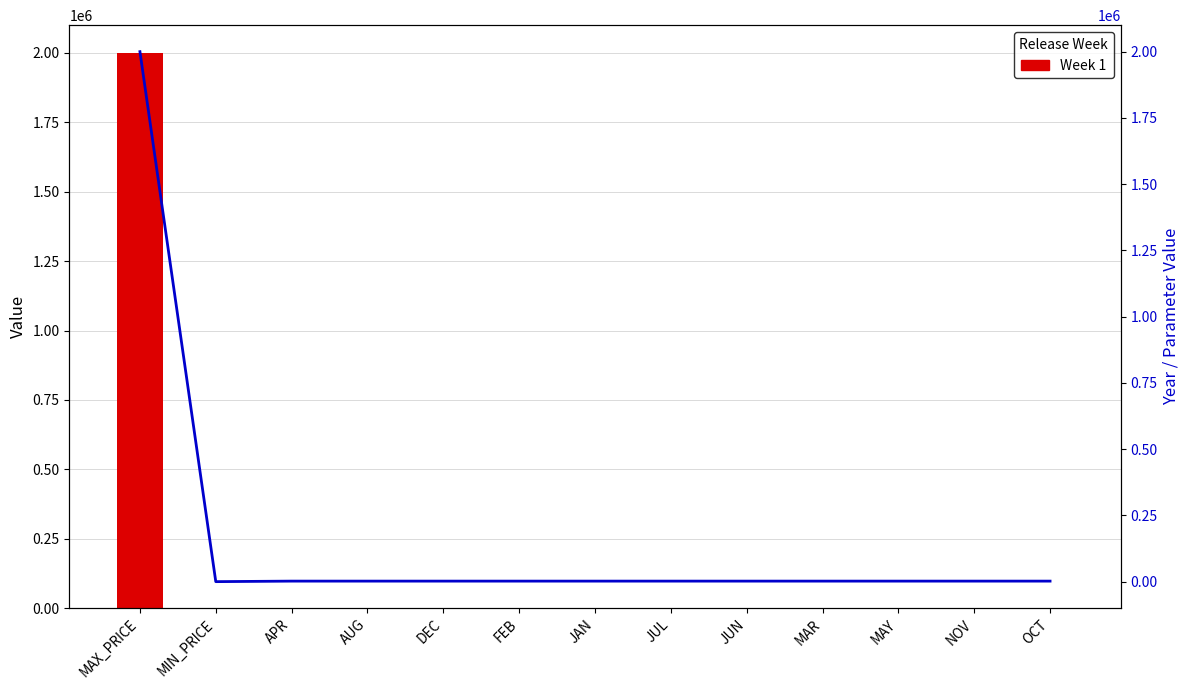

What is the difference between the Week 1 values at MAX_PRICE and NOV?

1997977